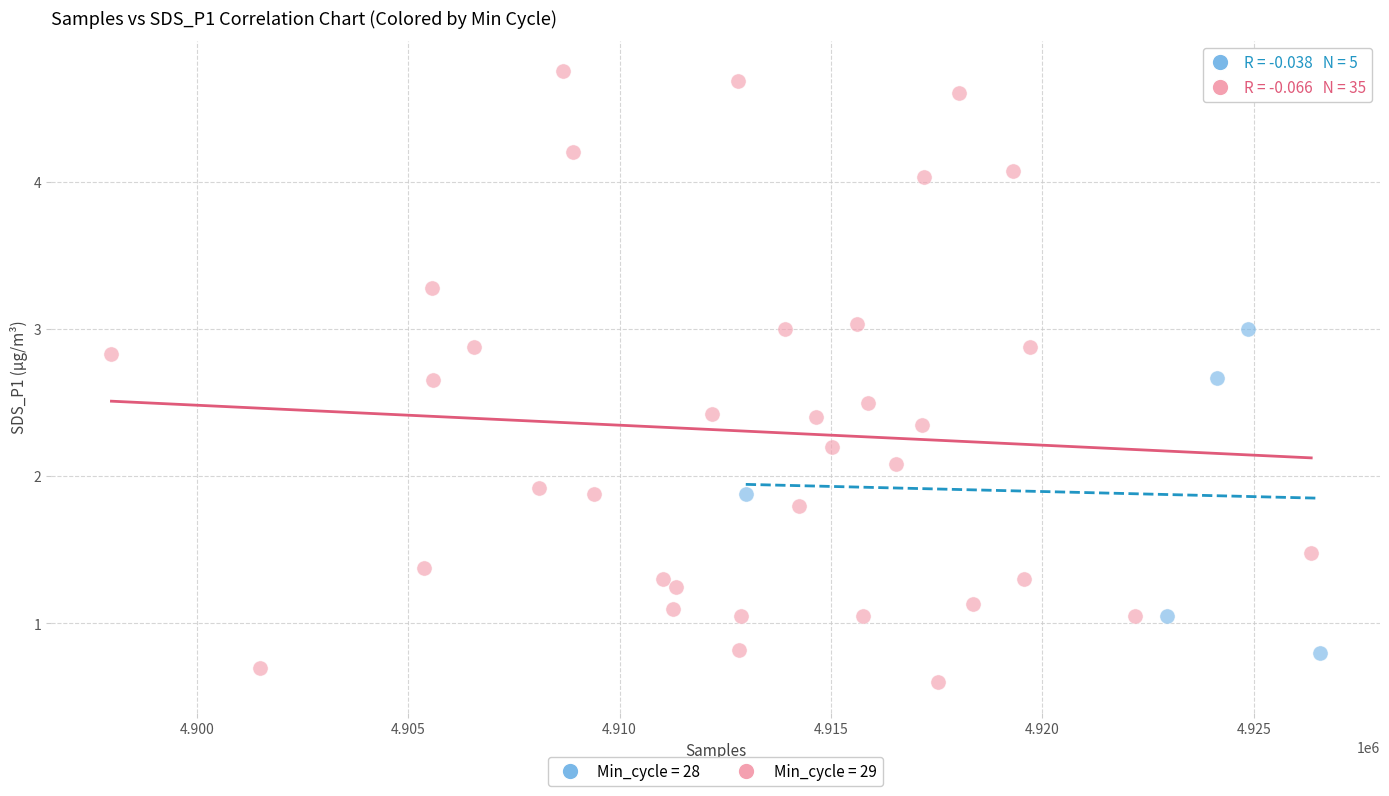

Which series has the largest Y range (max minus min)?

Min_cycle = 29